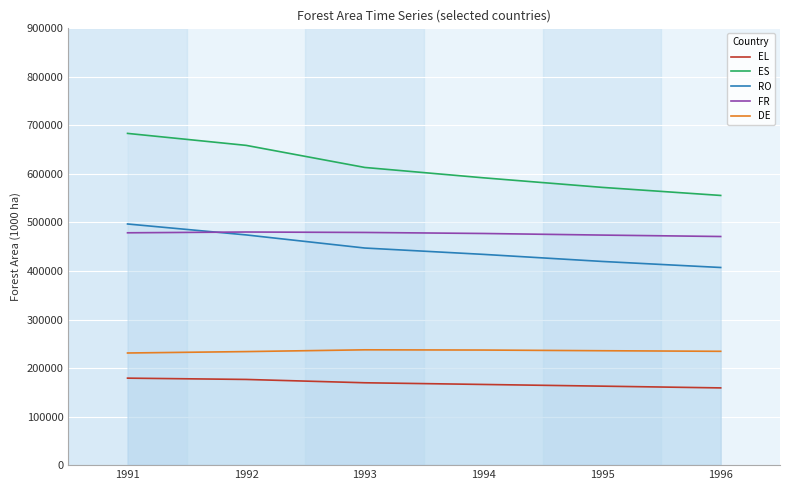

What is the approximate value of ES at 1991?

683529